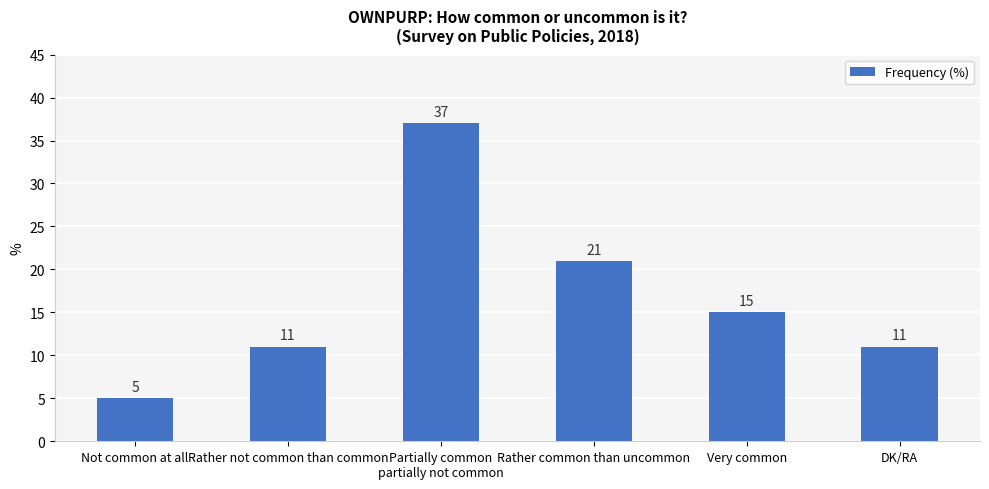

What is the difference between the values at Rather common than uncommon and Partially common
partially not common?

16